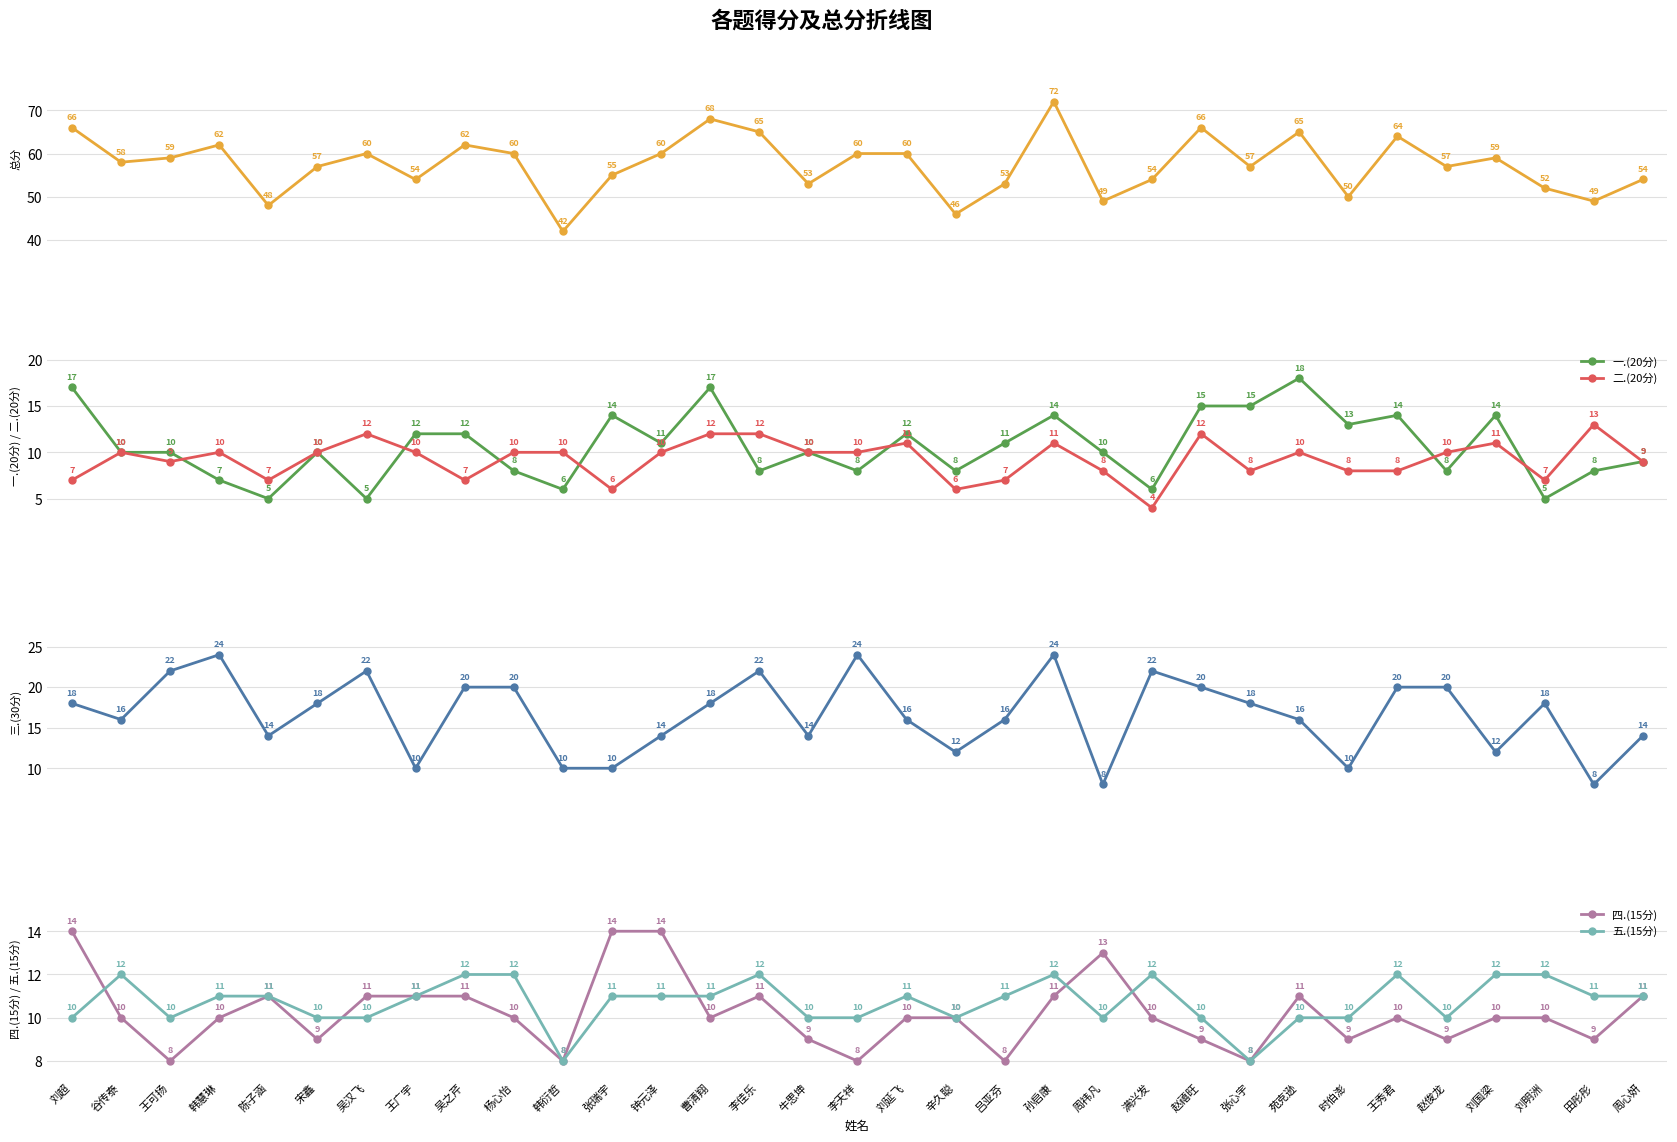

What is the minimum value shown in the chart?

4